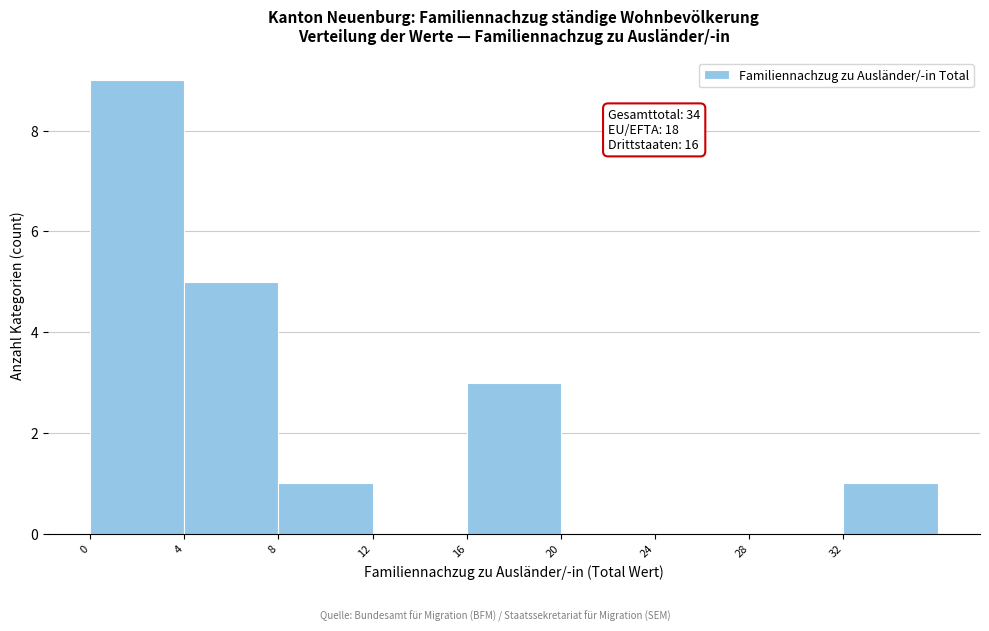

Over which range of the x-axis is the bar tallest?

0 to 4